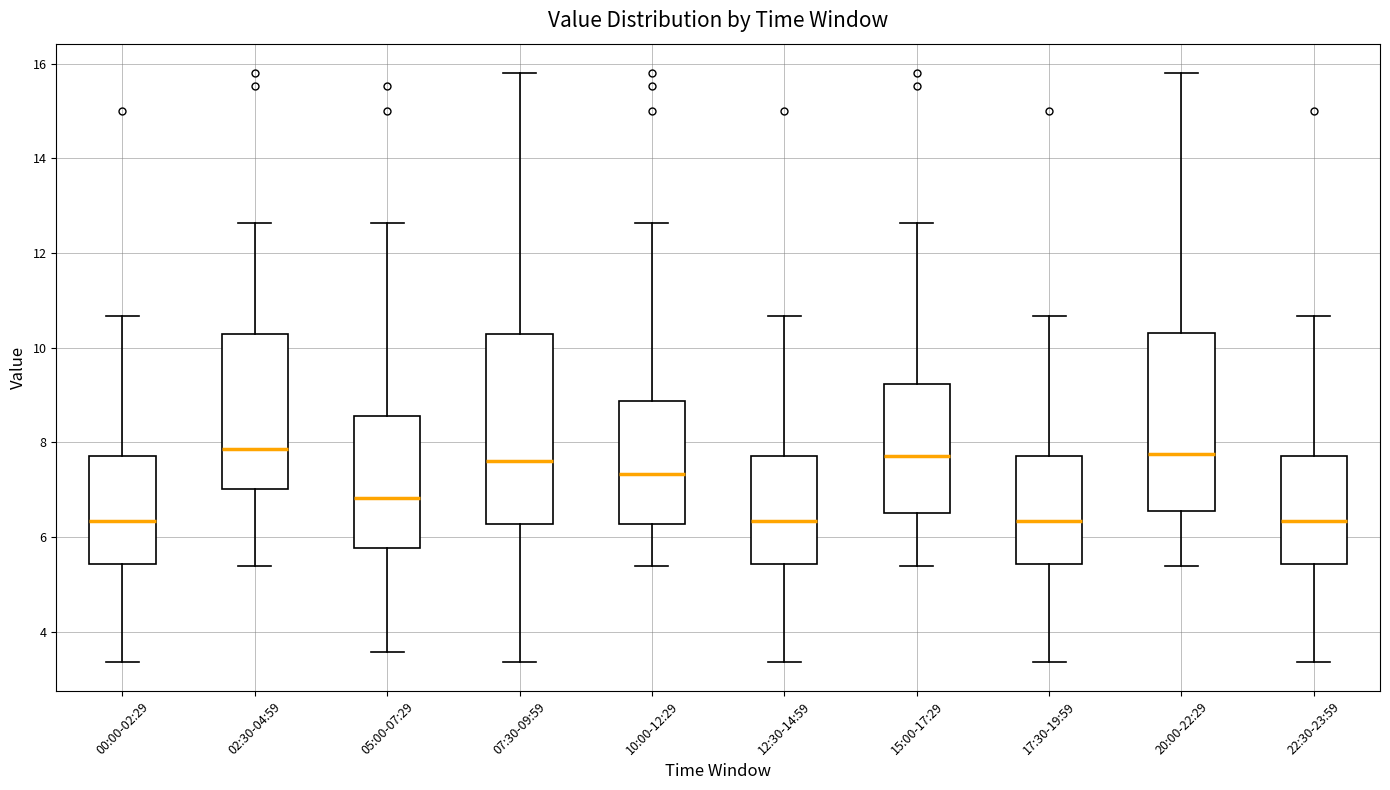

Reading left to right, read every box against the y-axis: the position of its median line, the range the box covers, and the ends of its whiskers. The values are not printed on the chart, so give them approximately, as read against the axis.

00:00-02:29: median 6.4, box 5.4 to 7.8, whiskers 3.4 to 10.6
02:30-04:59: median 7.8, box 7.0 to 10.2, whiskers 5.4 to 12.6
05:00-07:29: median 6.8, box 5.8 to 8.6, whiskers 3.6 to 12.6
07:30-09:59: median 7.6, box 6.2 to 10.2, whiskers 3.4 to 15.8
10:00-12:29: median 7.4, box 6.2 to 8.8, whiskers 5.4 to 12.6
12:30-14:59: median 6.4, box 5.4 to 7.8, whiskers 3.4 to 10.6
15:00-17:29: median 7.8, box 6.6 to 9.2, whiskers 5.4 to 12.6
17:30-19:59: median 6.4, box 5.4 to 7.8, whiskers 3.4 to 10.6
20:00-22:29: median 7.8, box 6.6 to 10.4, whiskers 5.4 to 15.8
22:30-23:59: median 6.4, box 5.4 to 7.8, whiskers 3.4 to 10.6